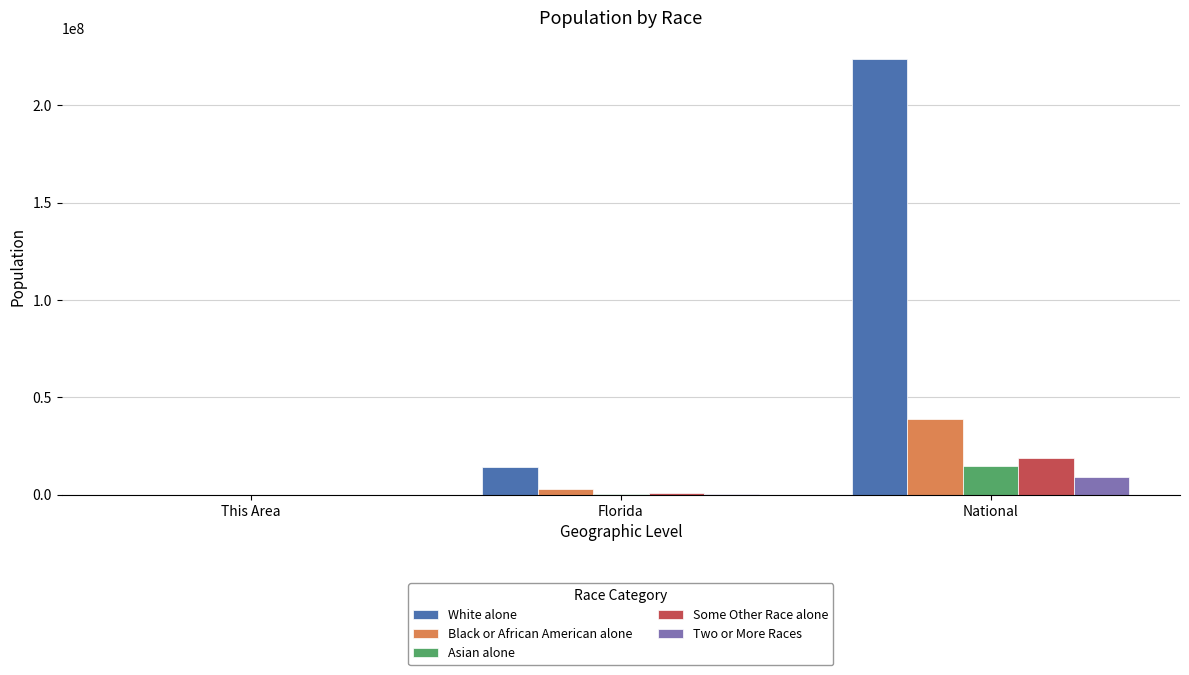

What is the sum of all Asian alone values?

15129716